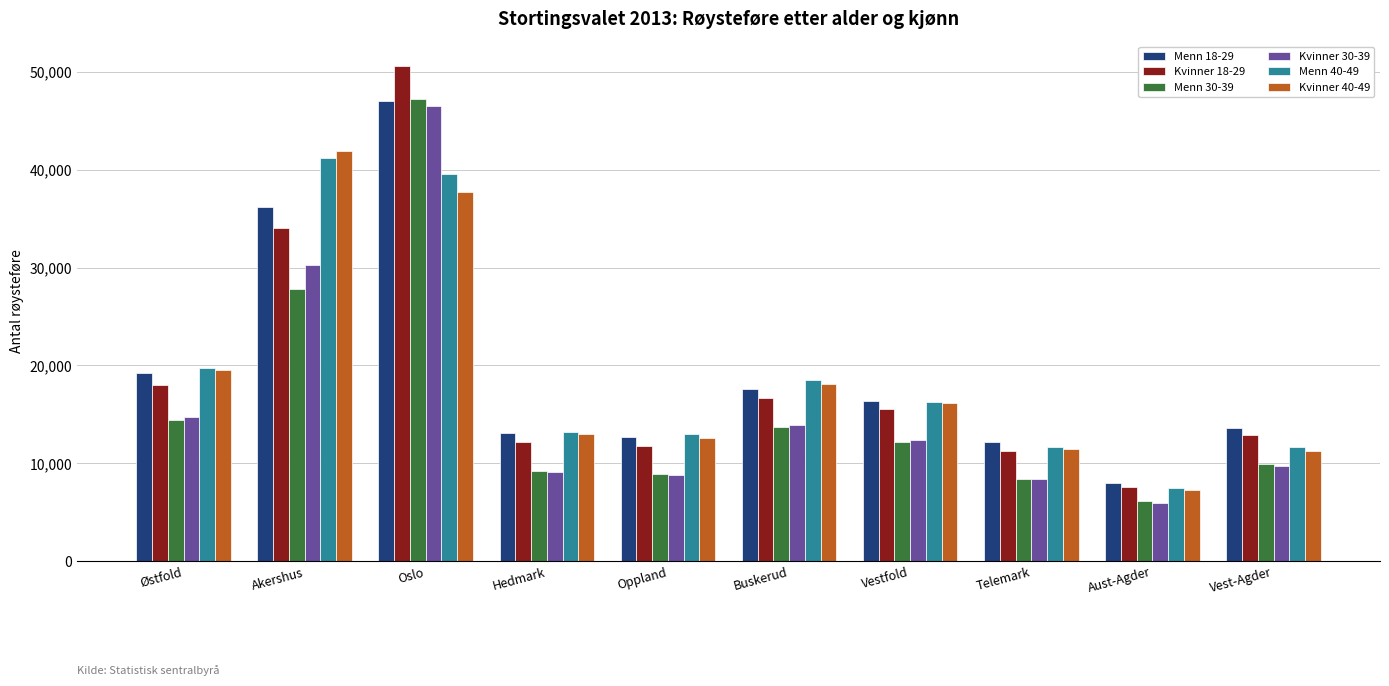

What is the value of the Kvinner 18-29 bar at the 9th from the left?

7559